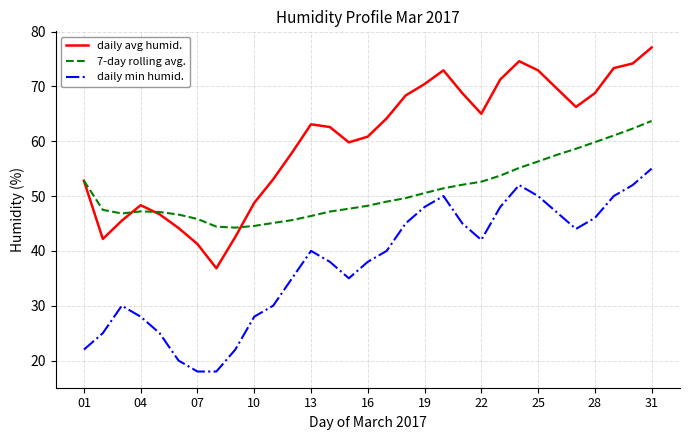

True or false: 7-day rolling avg. and daily min humid. cross at least once.

False